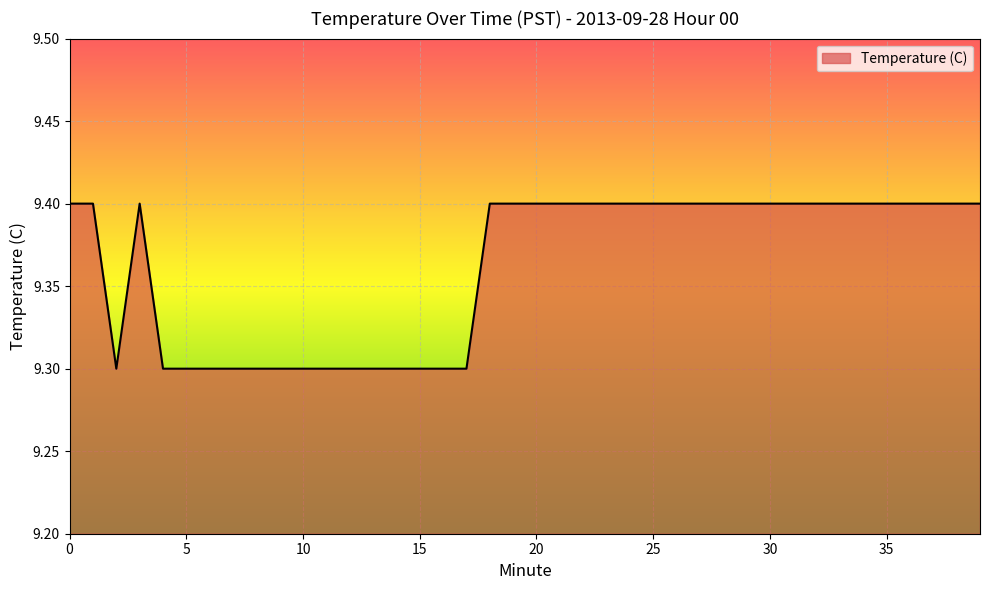

What is the maximum value shown in the chart?

9.4